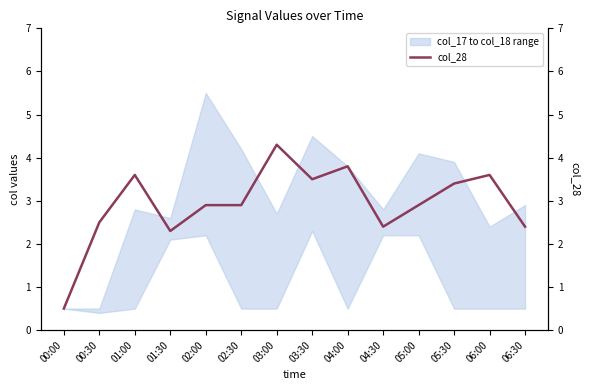

How many data points are above 2?

13